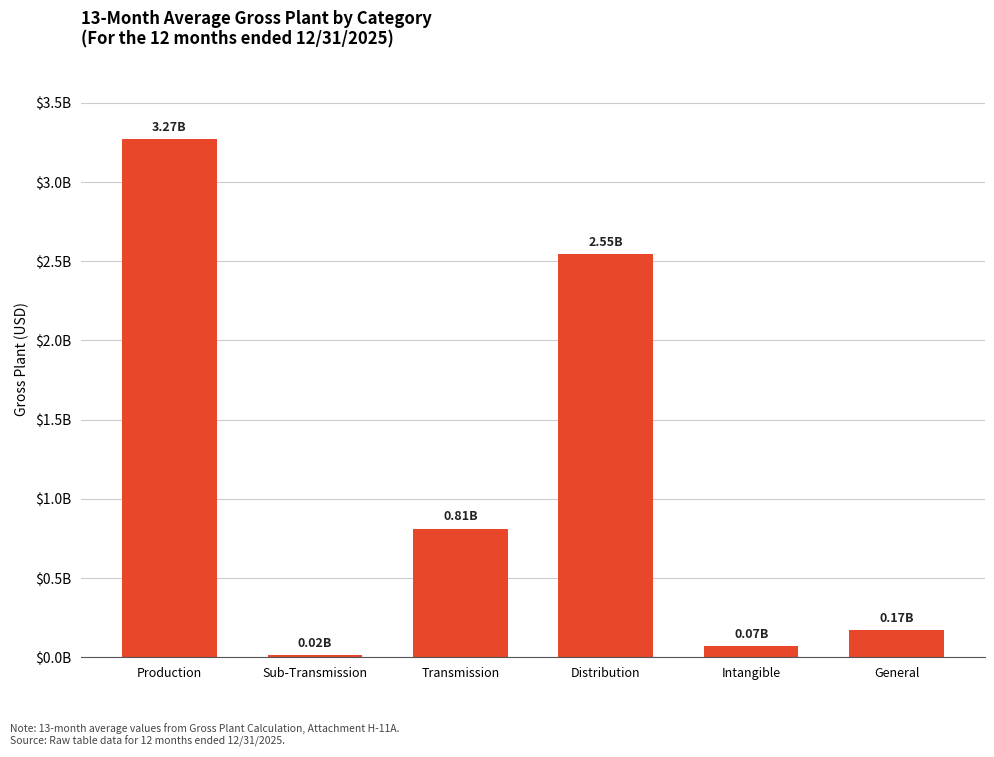

The value at Distribution is 3487054818.7. True or false?

False